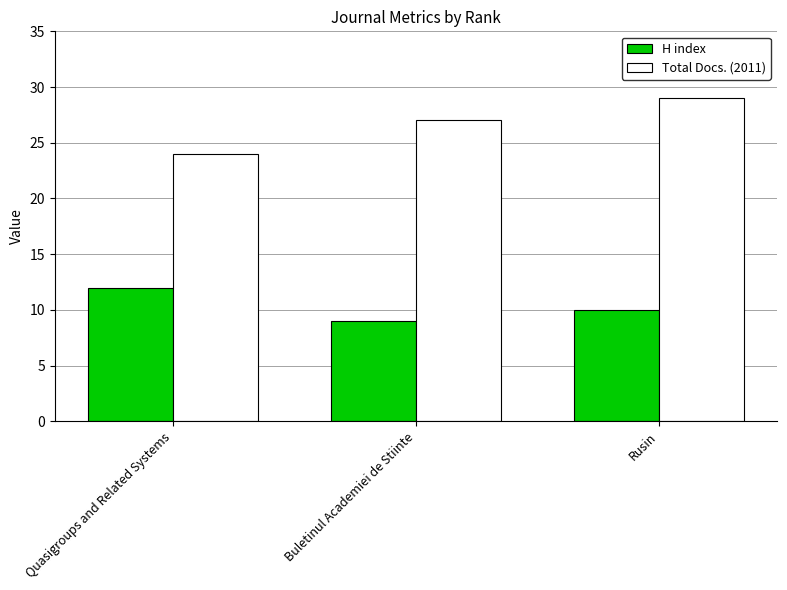

What is the difference between the maximum and second lowest values in the Total Docs. (2011) series?

2